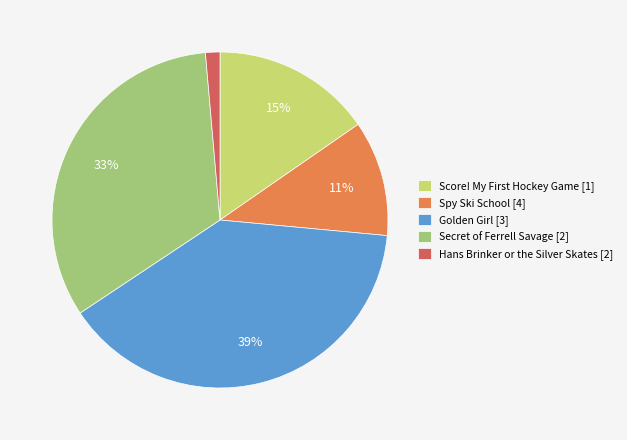

True or false: Hans Brinker or the Silver Skates accounts for 11% of the total.

False